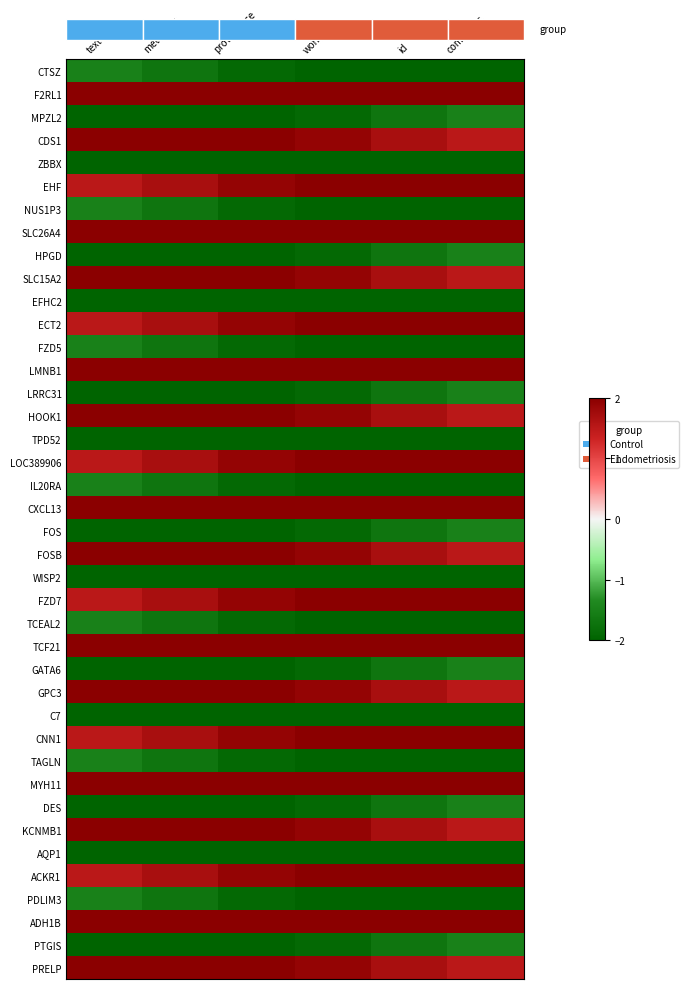

Which series changed the most between text and comments?

row_0